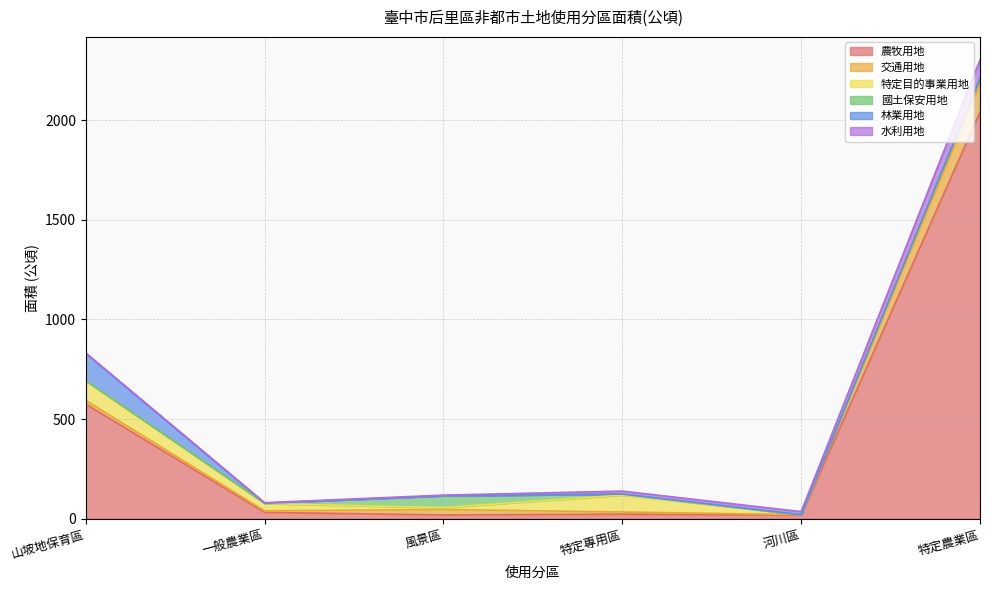

True or false: 農牧用地 and 林業用地 intersect in this chart.

False